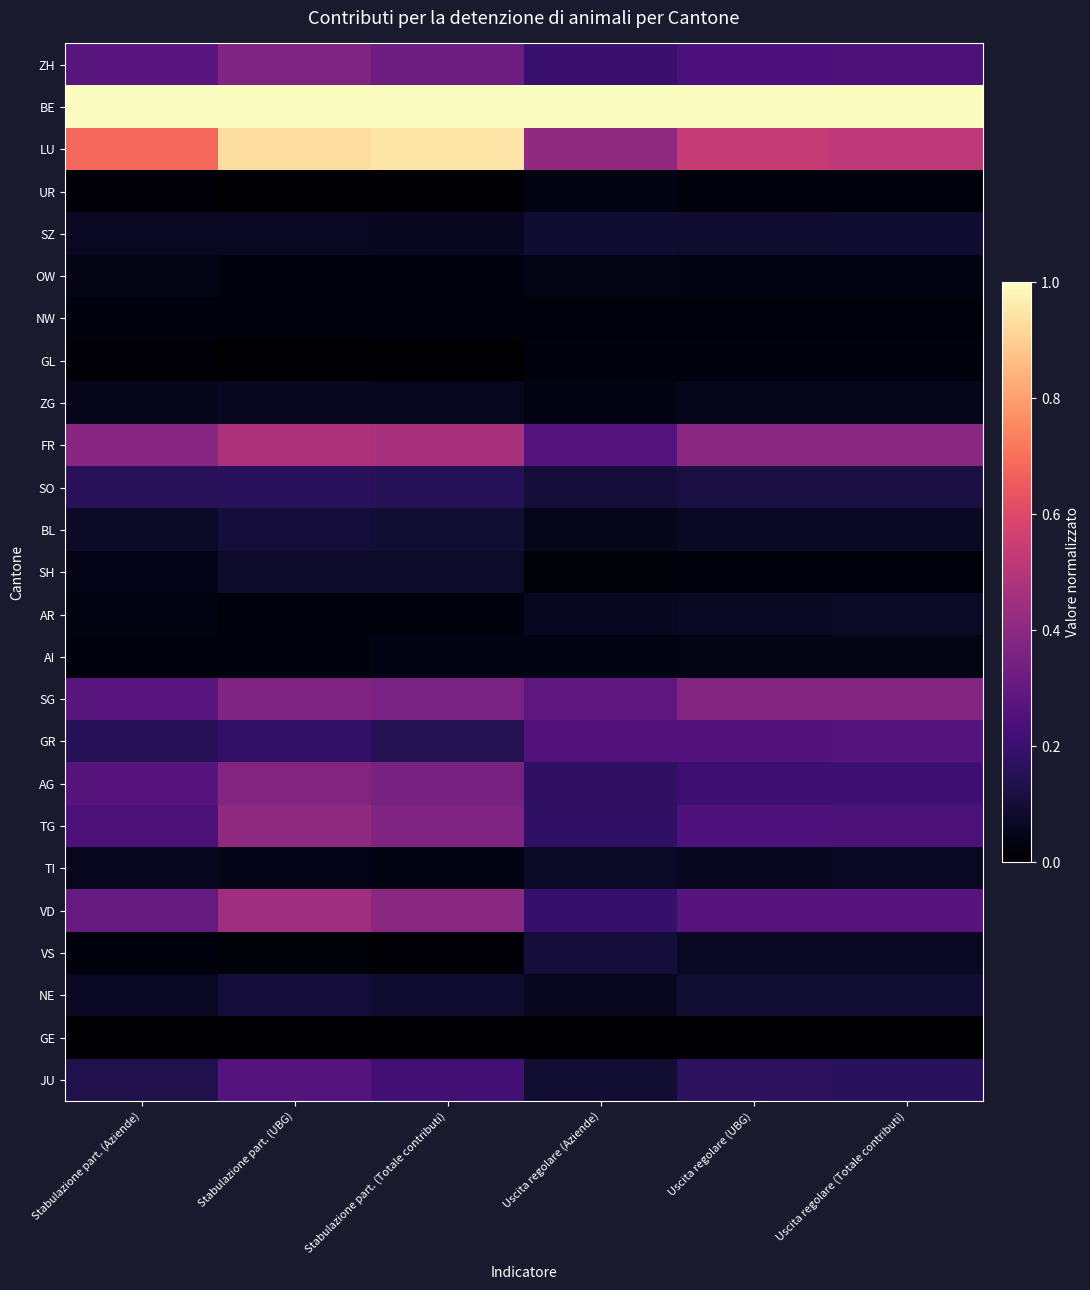

Between Stabulazione part. (UBG) and Uscita regolare (Totale contributi), which series saw the biggest shift?

LU